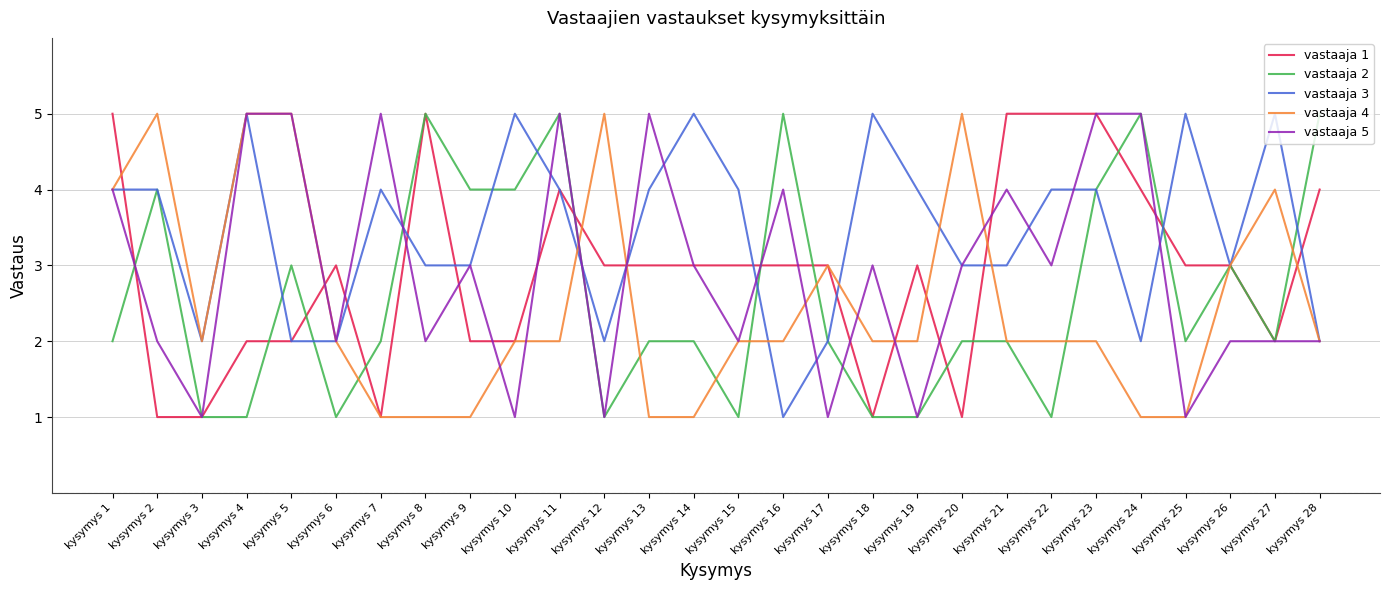

Is this an area chart (filled region under the line)?

No